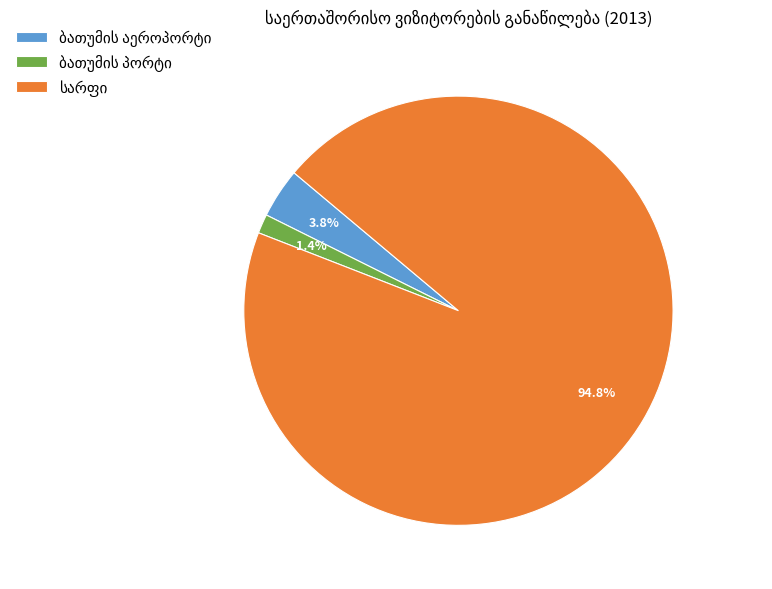

Count the number of slices in the pie.

3